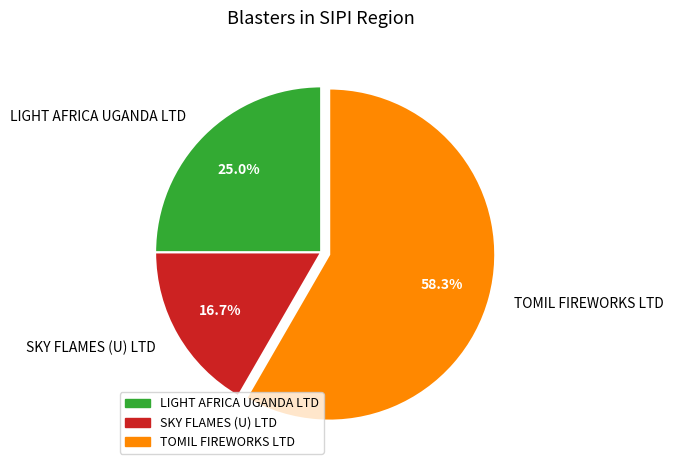

Is the sum of TOMIL FIREWORKS LTD and SKY FLAMES (U) LTD greater than half?

Yes